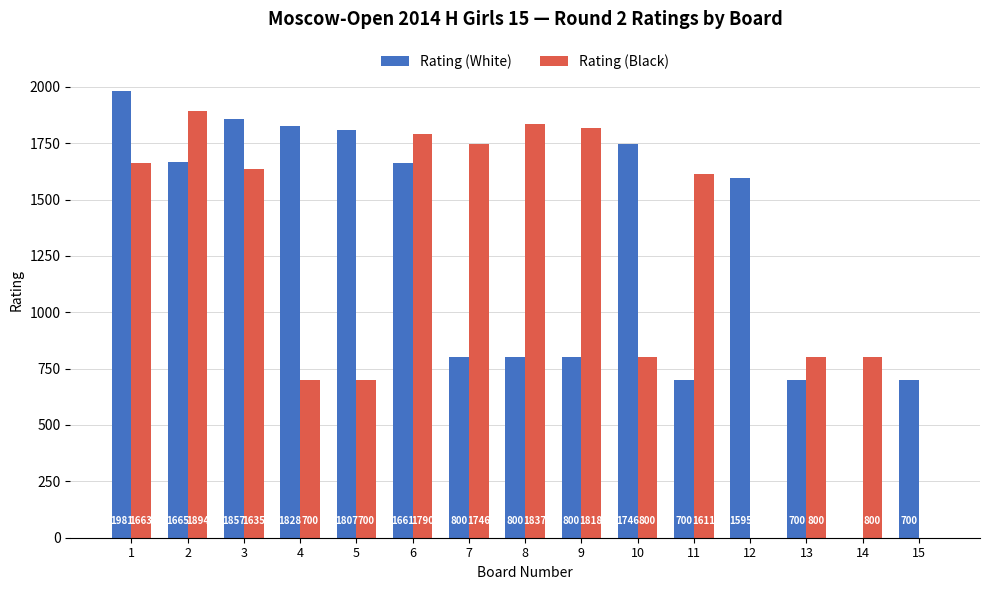

At which category is the sum across all series the highest?

1